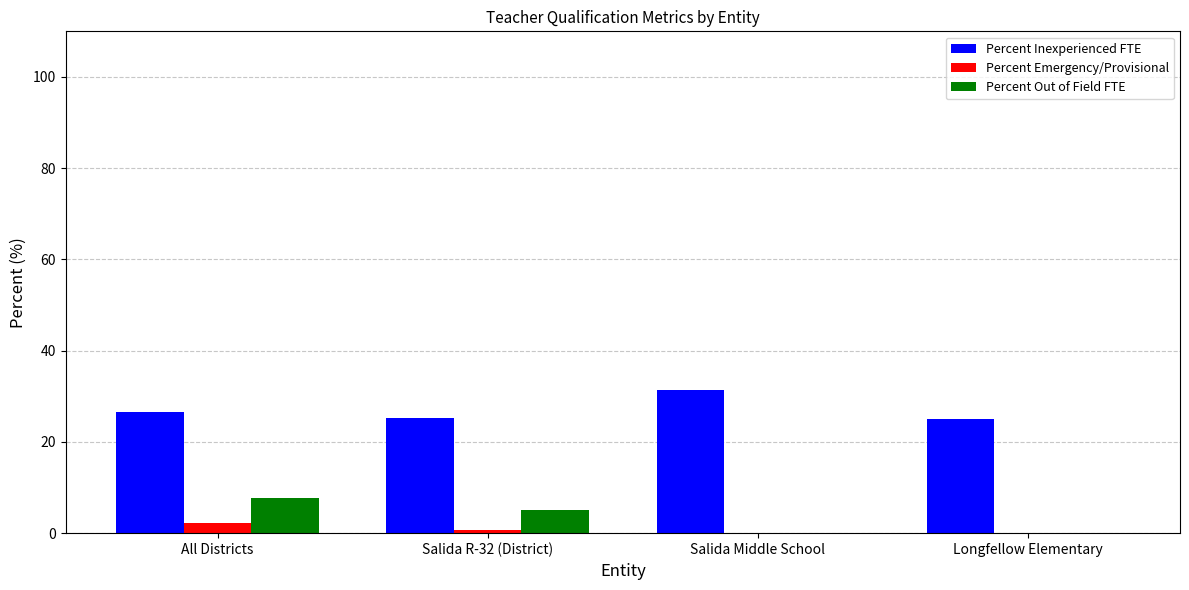

Which series has the largest total across all categories?

Percent Inexperienced FTE